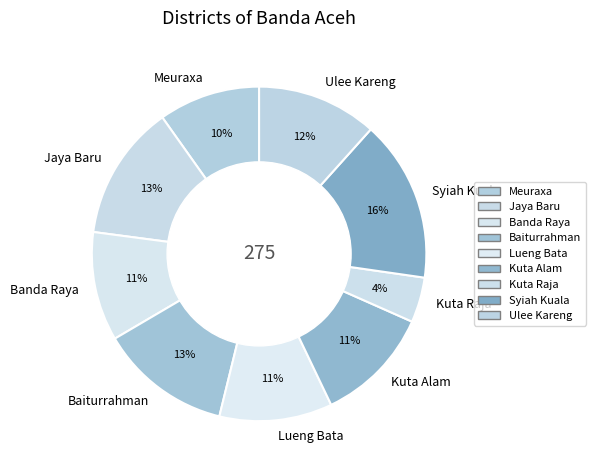

Combined, do Banda Raya and Meuraxa account for over 50%?

No